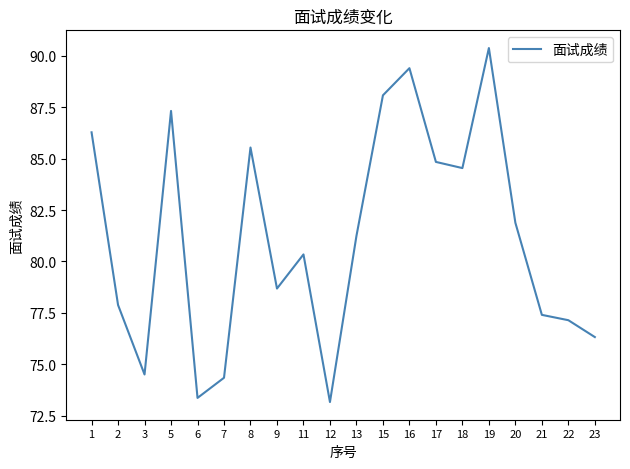

What is the ratio of the value at 20 to the value at 19?

0.9